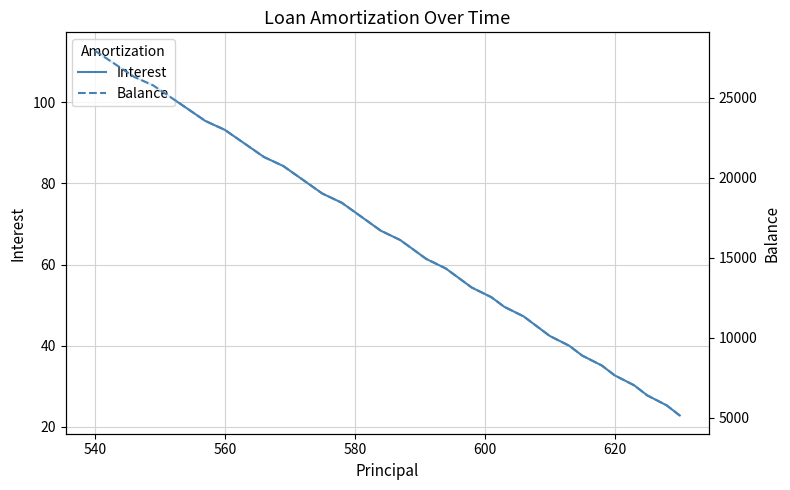

Reading right to left, transcribe all the data shown in this chart.

Interest: 22.8	25.3	27.8	30.2	32.7	35.1	37.6	40.0	42.4	44.8	47.2	49.6	52.0	54.3	56.7	59.0	61.4	63.7	66.0	68.4	70.7	73.0	75.2	77.5	79.8	82.0	84.3	86.5	88.8	91.0	93.2	95.4	97.6	99.8	102.0	104.2	106.3	108.5	110.6	112.8
Balance: 5131.0	5761.0	6389.0	7014.0	7637.0	8257.0	8875.0	9490.0	10103.0	10713.0	11321.0	11927.0	12530.0	13131.0	13729.0	14325.0	14919.0	15510.0	16099.0	16686.0	17270.0	17852.0	18432.0	19010.0	19585.0	20158.0	20729.0	21298.0	21864.0	22428.0	22990.0	23550.0	24107.0	24662.0	25215.0	25766.0	26315.0	26861.0	27405.0	27947.0